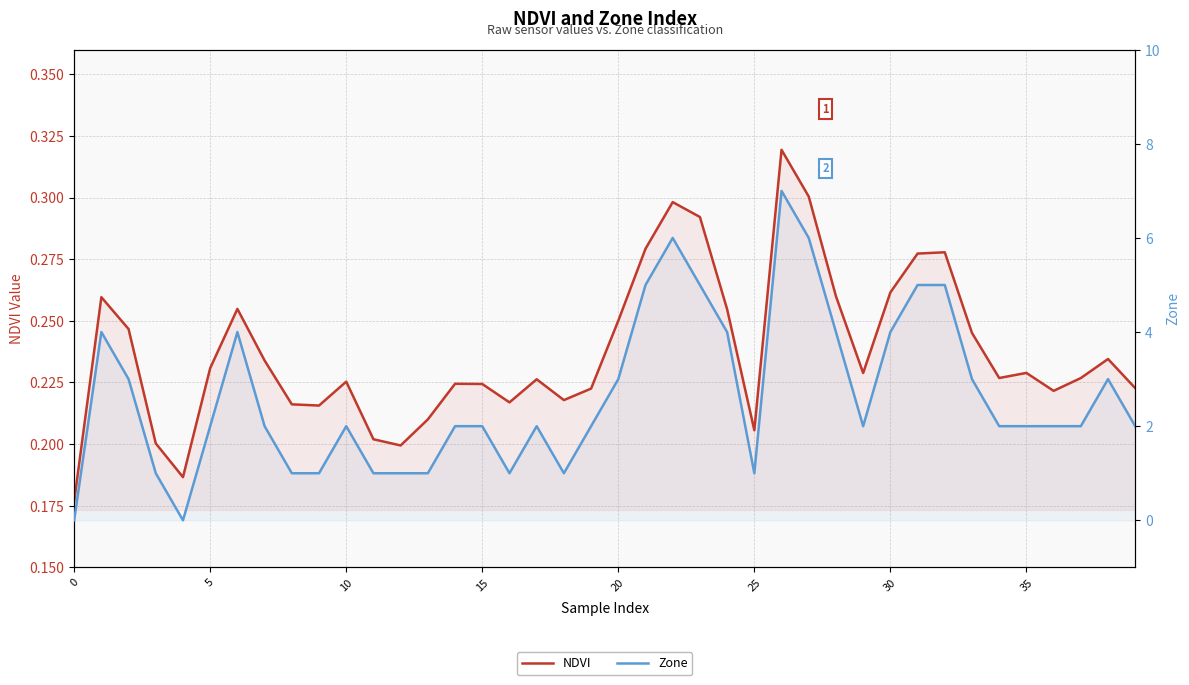

How many data points in Zone are above 2?

16